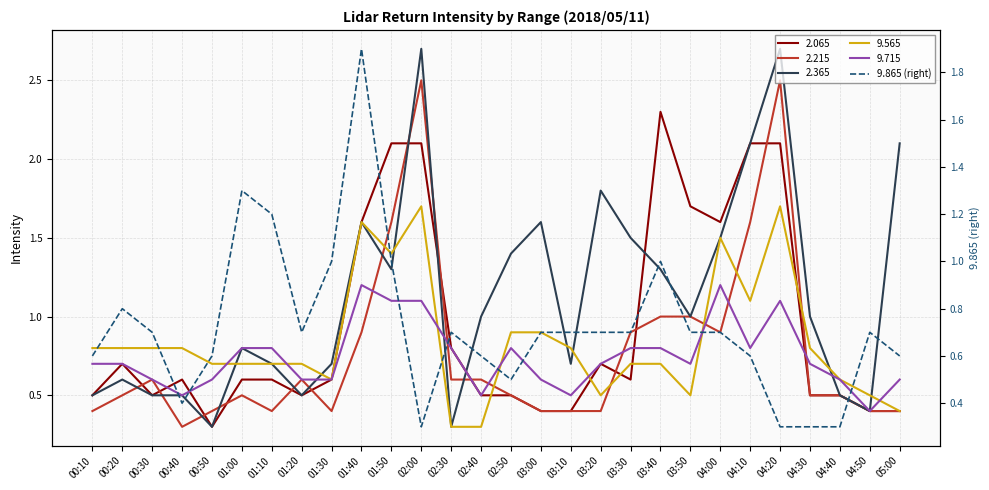

Where is the data nearest to the value 1?

01:30